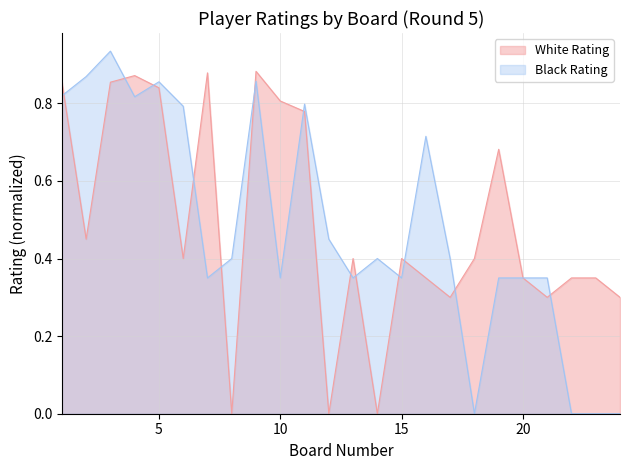

At how many categories does at least one series exceed 0?

24